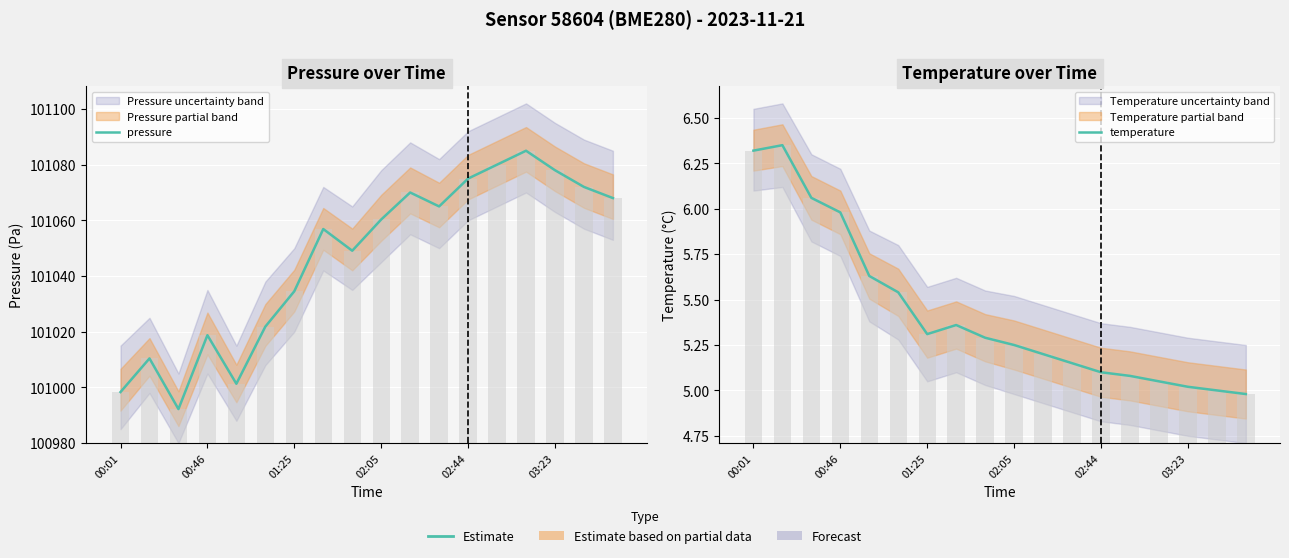

How many groups of bars are there?

18